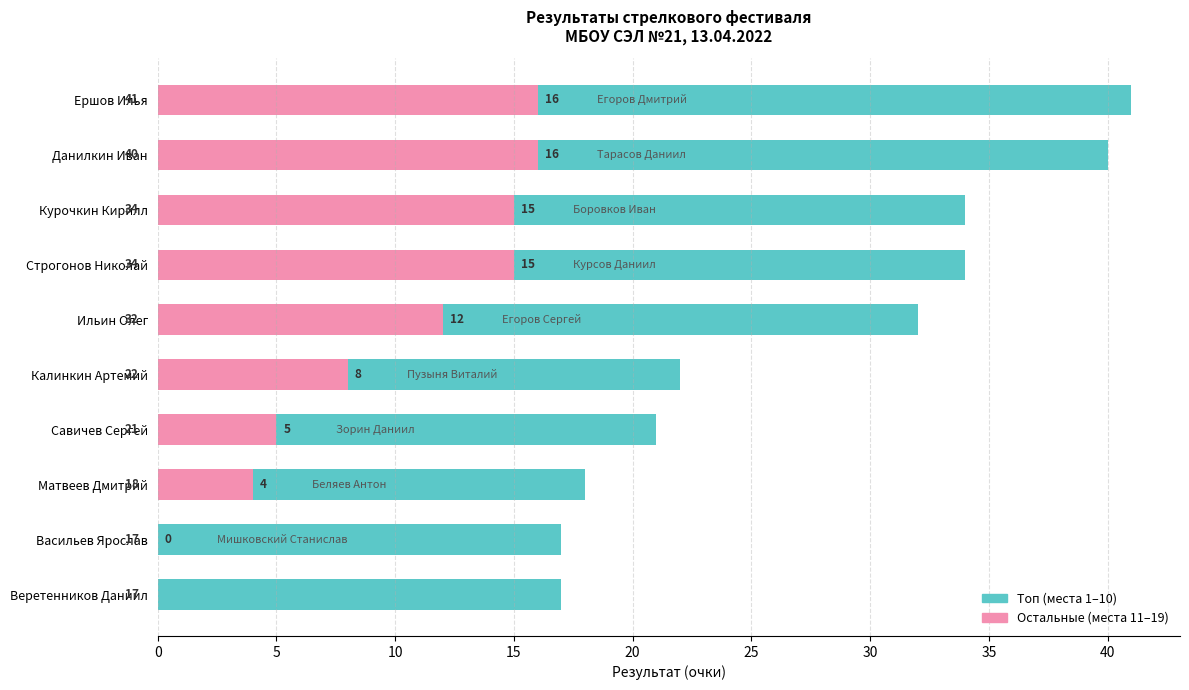

What is the maximum value shown in the chart?

41